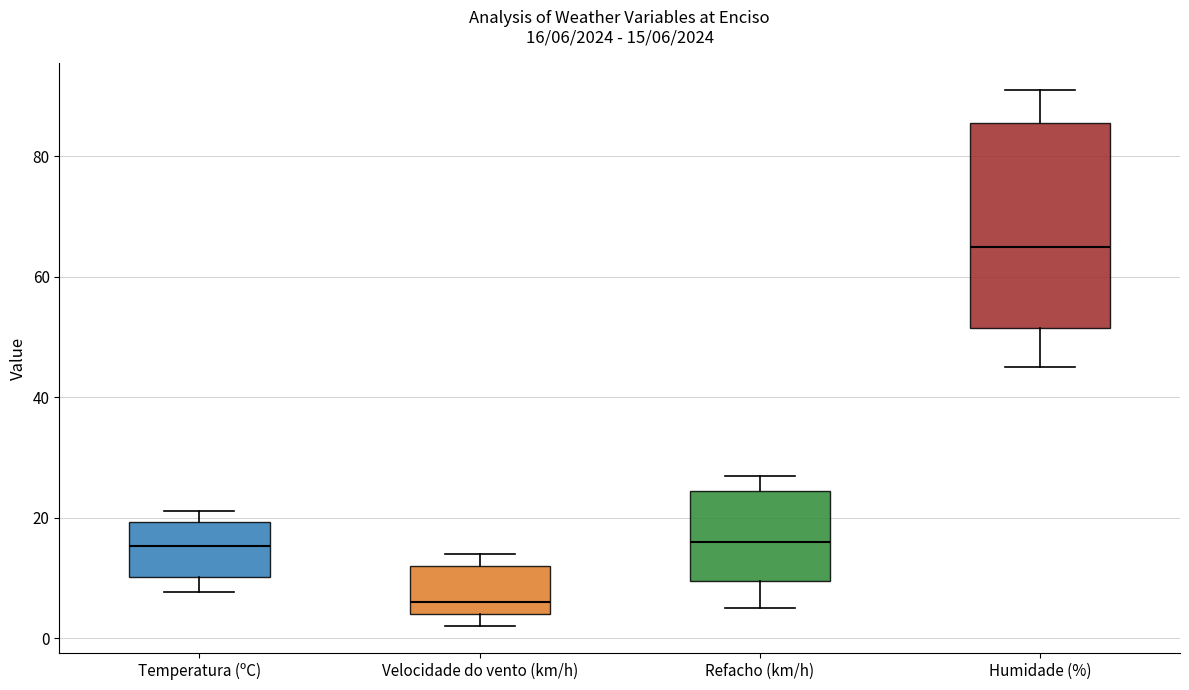

Which box has the highest median line?

Humidade (%)